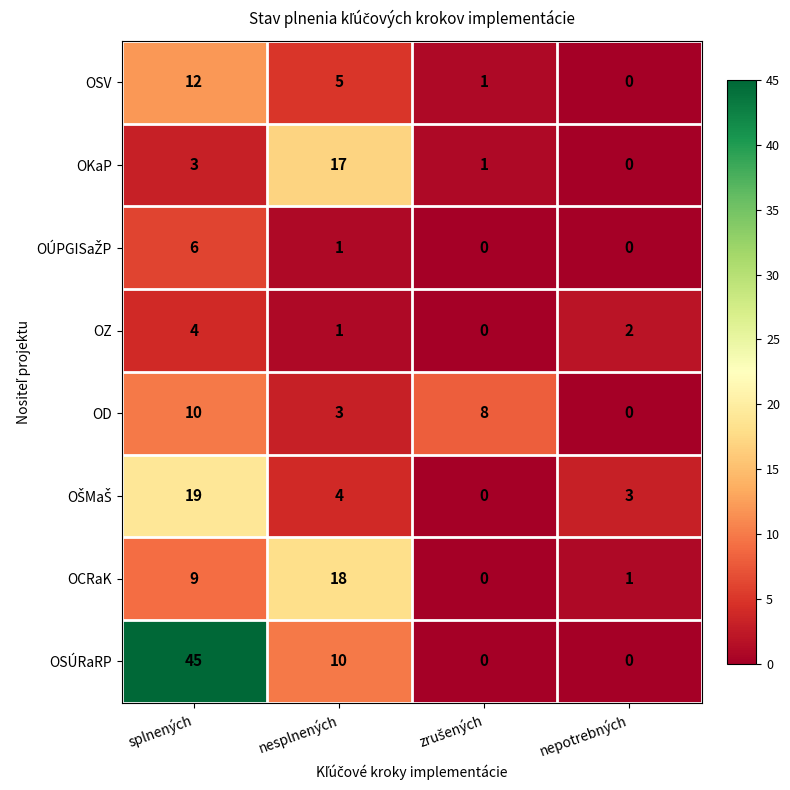

Which series changed the most between splnených and nepotrebných?

OSÚRaRP